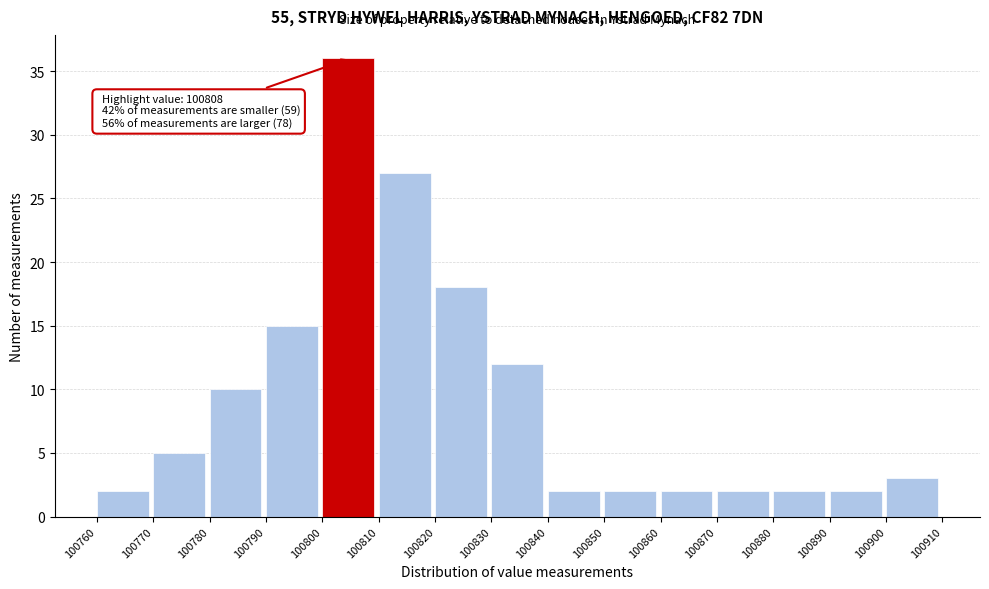

Over which range of the x-axis is the bar tallest?

100800 to 100810